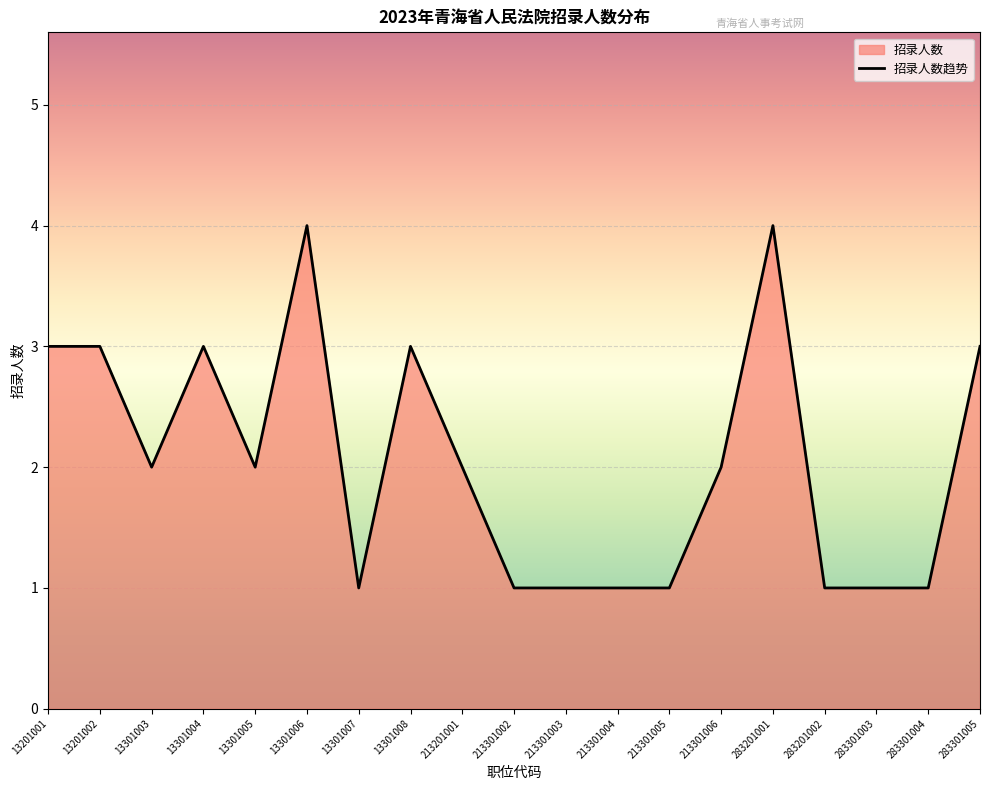

Rank the categories by value from highest to lowest.

13301006, 283201001, 13201001, 13201002, 13301004, 13301008, 283301005, 13301003, 13301005, 213201001, 213301006, 13301007, 213301002, 213301003, 213301004, 213301005, 283201002, 283301003, 283301004